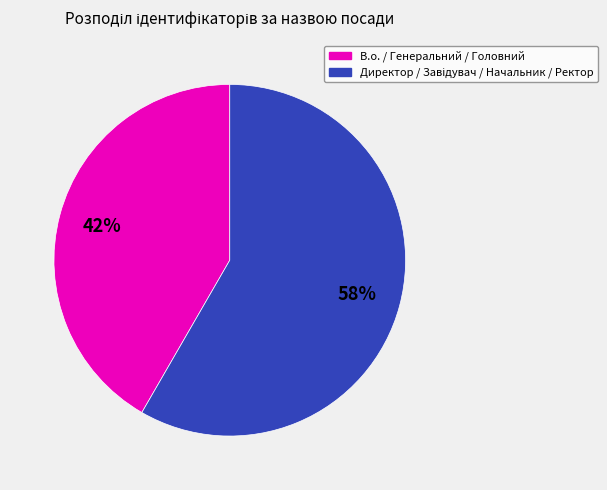

How many segments does this pie chart have?

2